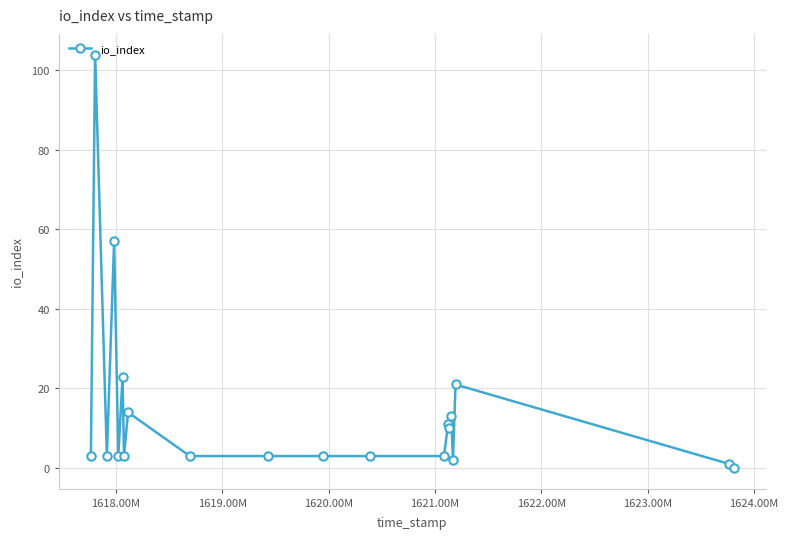

What is the sum of all values?

283